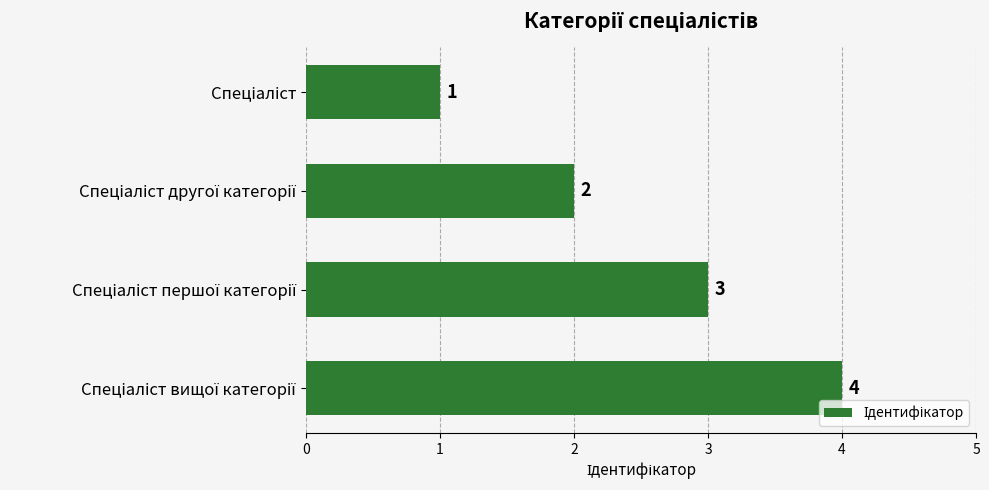

What is the difference between the maximum and minimum values?

3